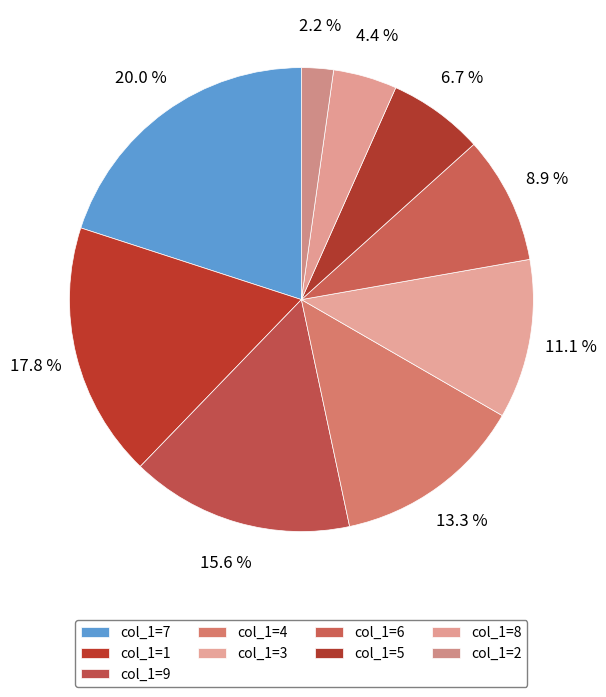

How many segments does this pie chart have?

9